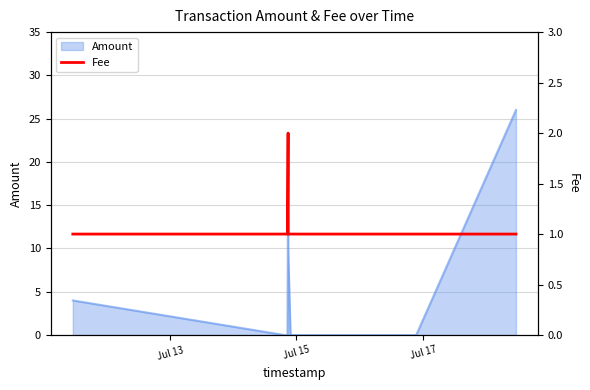

What is the maximum value for Amount?

26